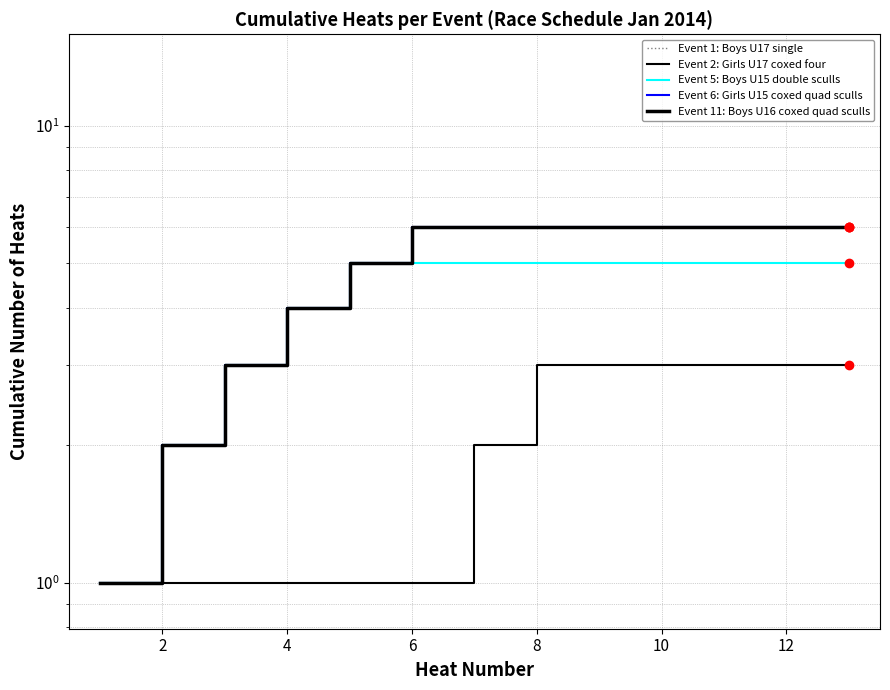

Rank the series at 8 from highest to lowest value.

Event 1: Boys U17 single, Event 5: Boys U15 double sculls, Event 6: Girls U15 coxed quad sculls, Event 11: Boys U16 coxed quad sculls, Event 2: Girls U17 coxed four